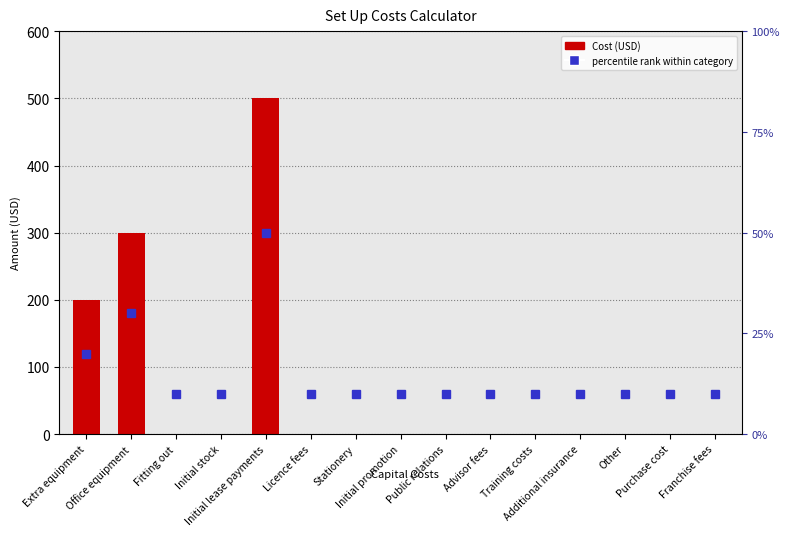

Which category has the highest value across all series?

Initial lease payments